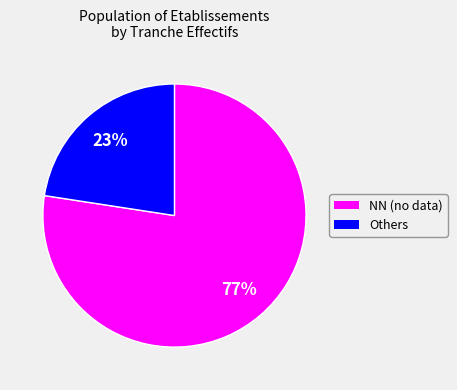

Rank the categories by value from highest to lowest.

NN (no data), Others